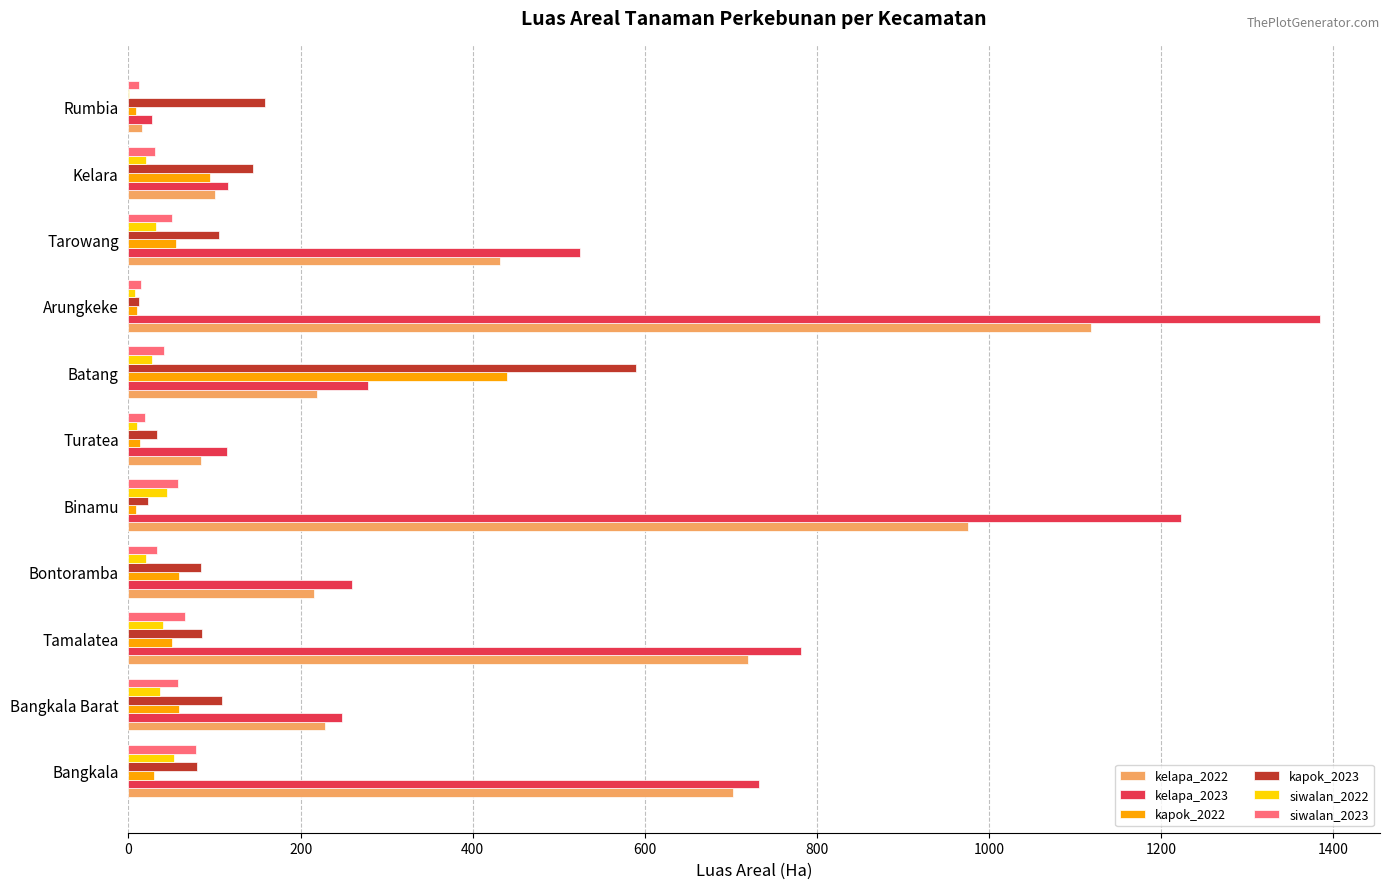

What are all the series names shown in the legend?

kelapa_2022, kelapa_2023, kapok_2022, kapok_2023, siwalan_2022, siwalan_2023